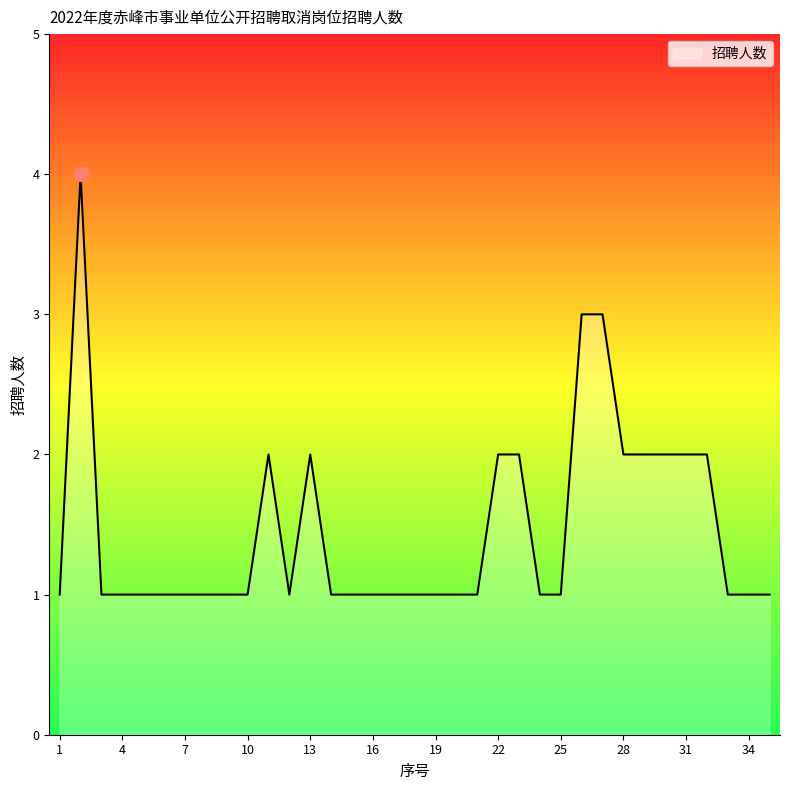

What is the maximum value shown in the chart?

4